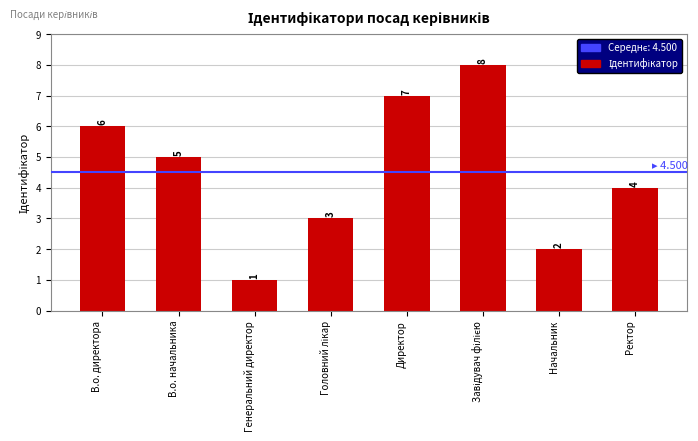

Which has a higher value, В.о. директора or В.о. начальника?

В.о. директора